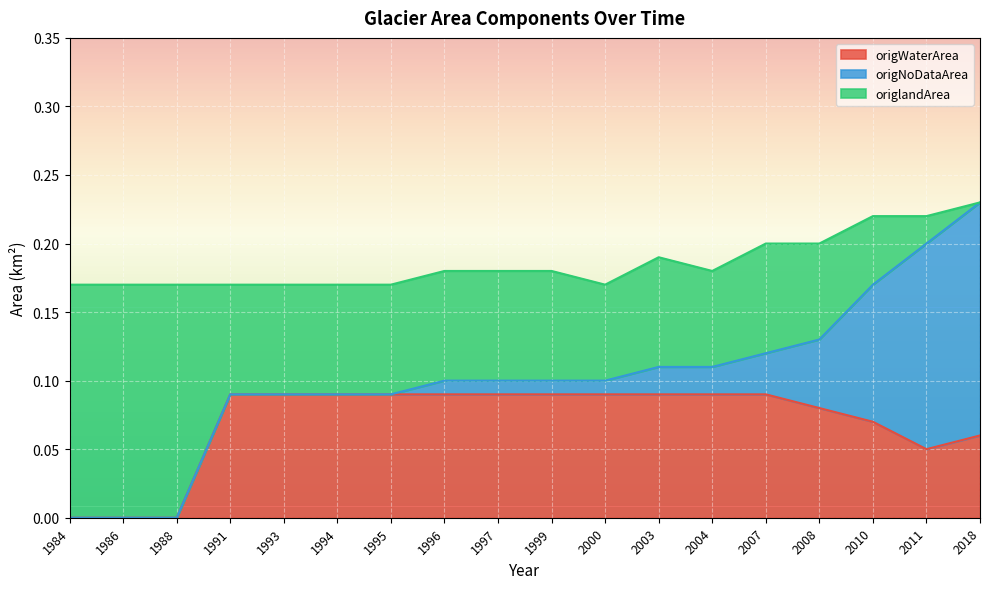

Reading left to right, list all the values displayed in this chart.

origWaterArea: 0.0	0.0	0.0	0.1	0.1	0.1	0.1	0.1	0.1	0.1	0.1	0.1	0.1	0.1	0.1	0.1	0.1	0.1
origNoDataArea: 0.0	0.0	0.0	0.0	0.0	0.0	0.0	0.0	0.0	0.0	0.0	0.0	0.0	0.0	0.1	0.1	0.1	0.2
origlandArea: 0.2	0.2	0.2	0.1	0.1	0.1	0.1	0.1	0.1	0.1	0.1	0.1	0.1	0.1	0.1	0.1	0.0	0.0